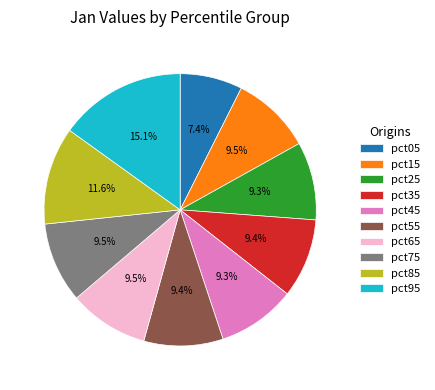

Is it true that pct95 is 15% of the pie?

True